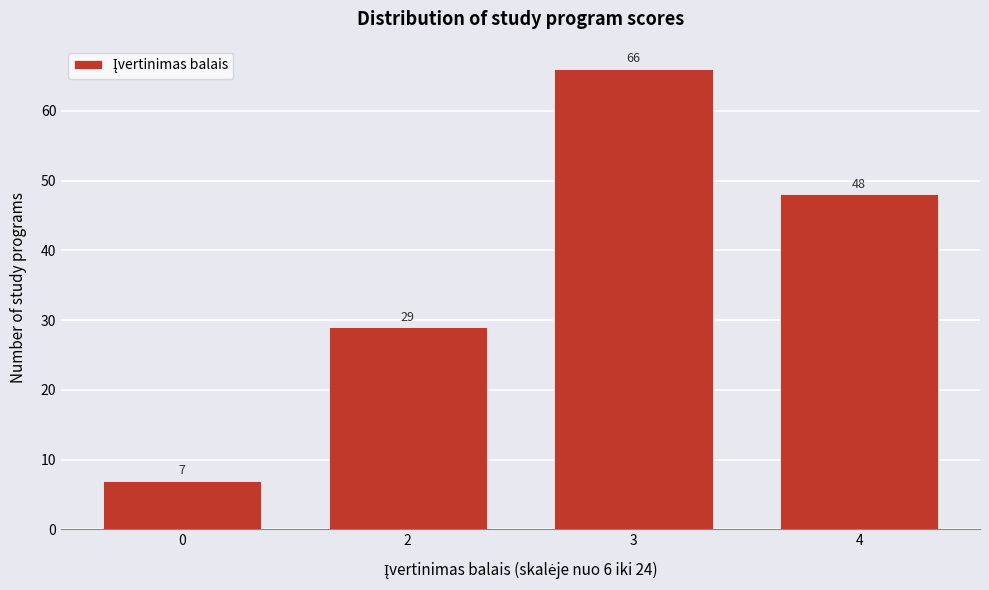

Reading left to right, transcribe all the data shown in this chart.

7	29	66	48